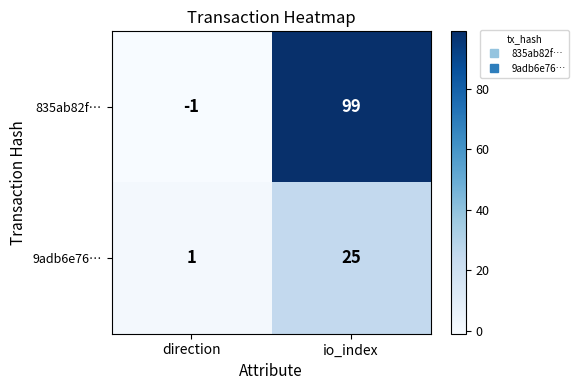

True or false: 9adb6e76… has a value of 1 at direction.

True